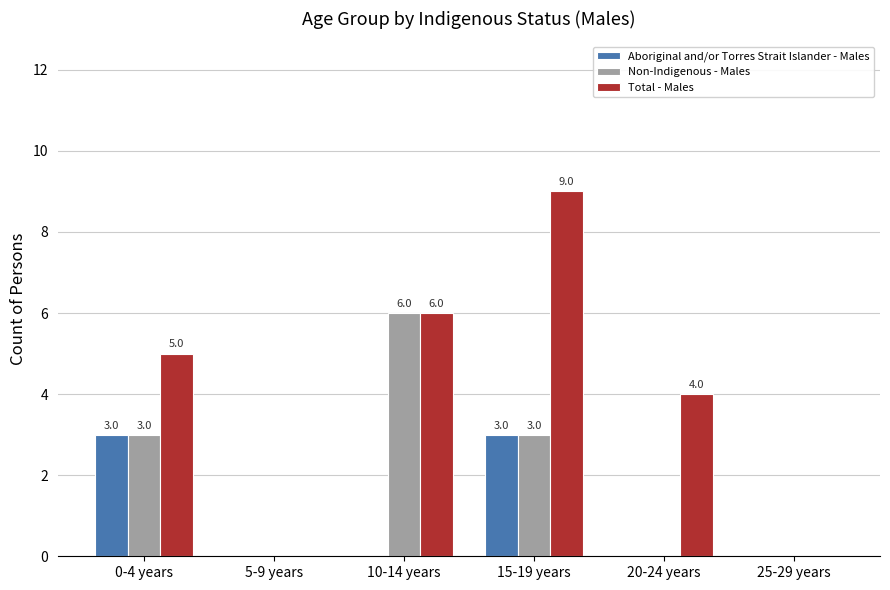

At which category is the sum across all series the highest?

15-19 years